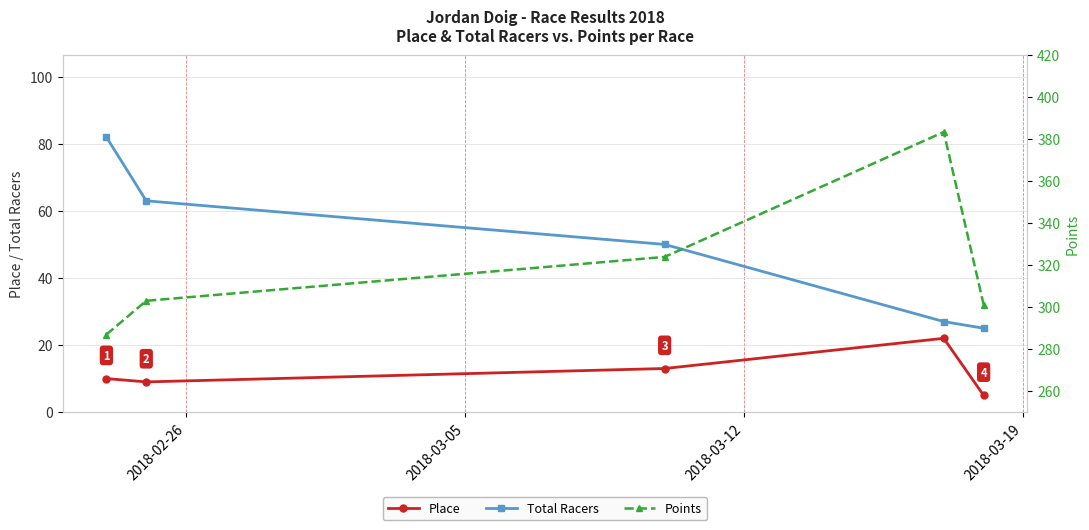

True or false: Total Racers has more than 1 points higher than both neighbors.

False